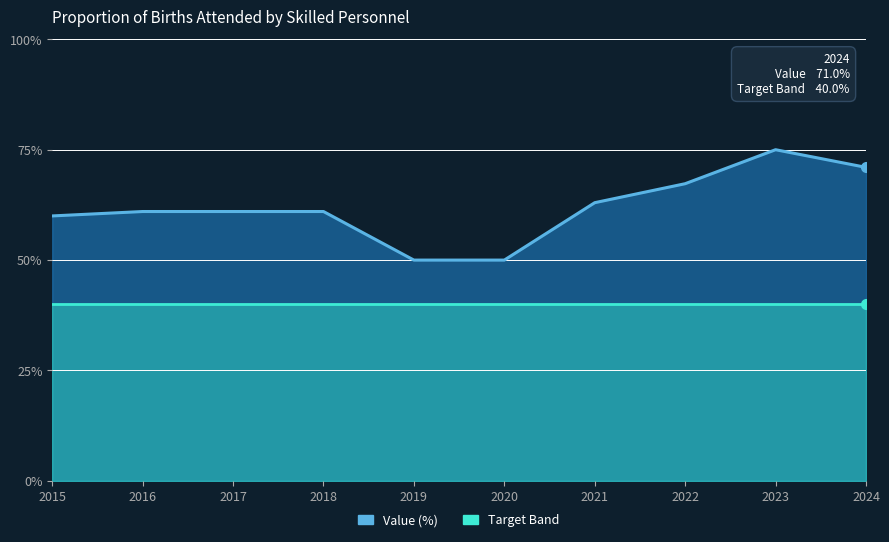

The chart shows a value of 71.0 at 2024. True or false?

True